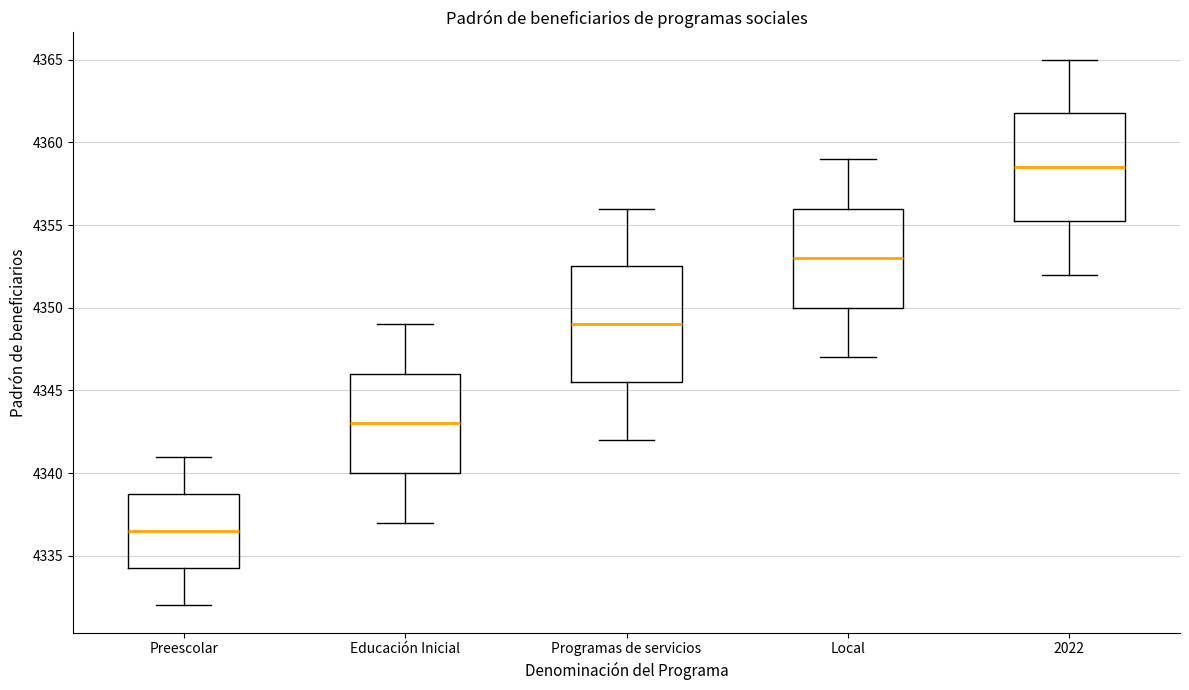

Reading left to right, transcribe this box plot: for each box, give where its median line is, the range the box spans, and where its two whiskers end, as read against the y-axis. The values are not printed on the chart, so give them approximately, as read against the axis.

Preescolar: median 4336.5, box 4334.5 to 4339.0, whiskers 4332.0 to 4341.0
Educación Inicial: median 4343.0, box 4340.0 to 4346.0, whiskers 4337.0 to 4349.0
Programas de servicios: median 4349.0, box 4345.5 to 4352.5, whiskers 4342.0 to 4356.0
Local: median 4353.0, box 4350.0 to 4356.0, whiskers 4347.0 to 4359.0
2022: median 4358.5, box 4355.5 to 4362.0, whiskers 4352.0 to 4365.0